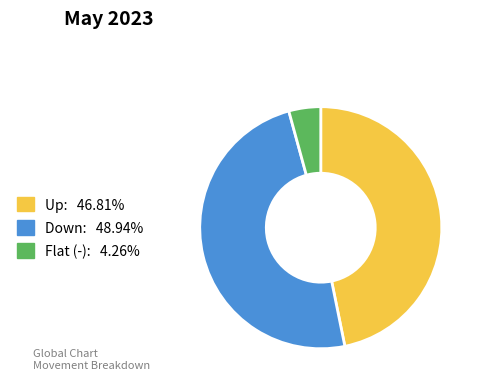

Does any single category account for the majority?

No